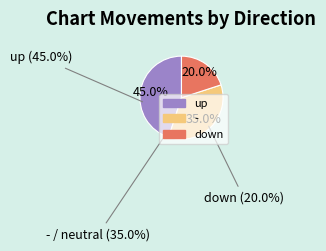

To the nearest percent, what is the average slice percentage?

33%